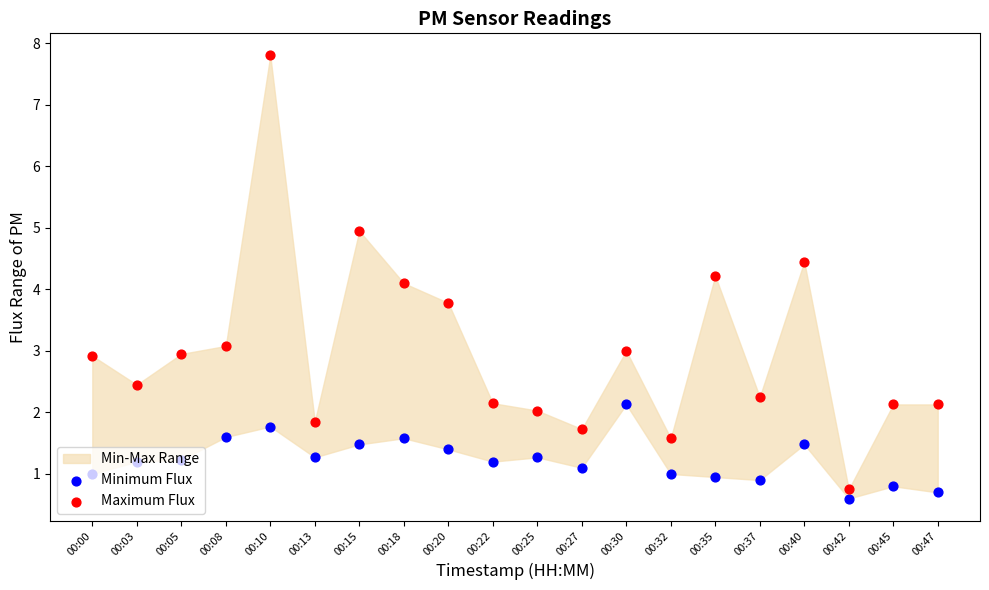

What is the total value across all series at 00:13?

3.1